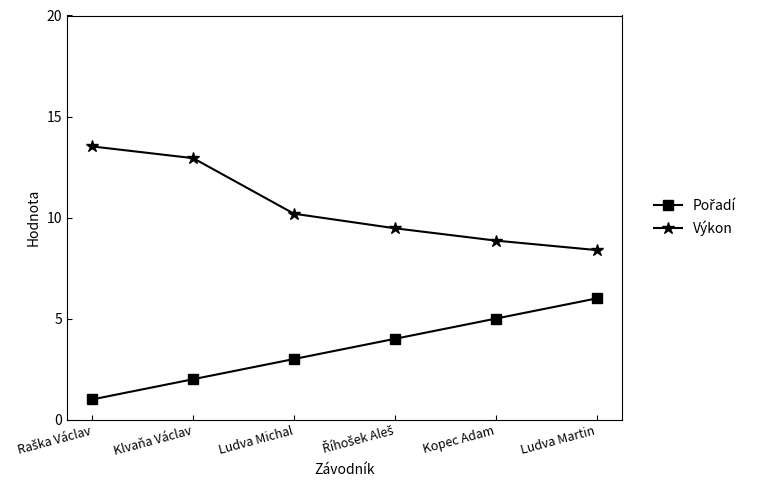

What is the label of the 4th point from the right?

Ludva Michal